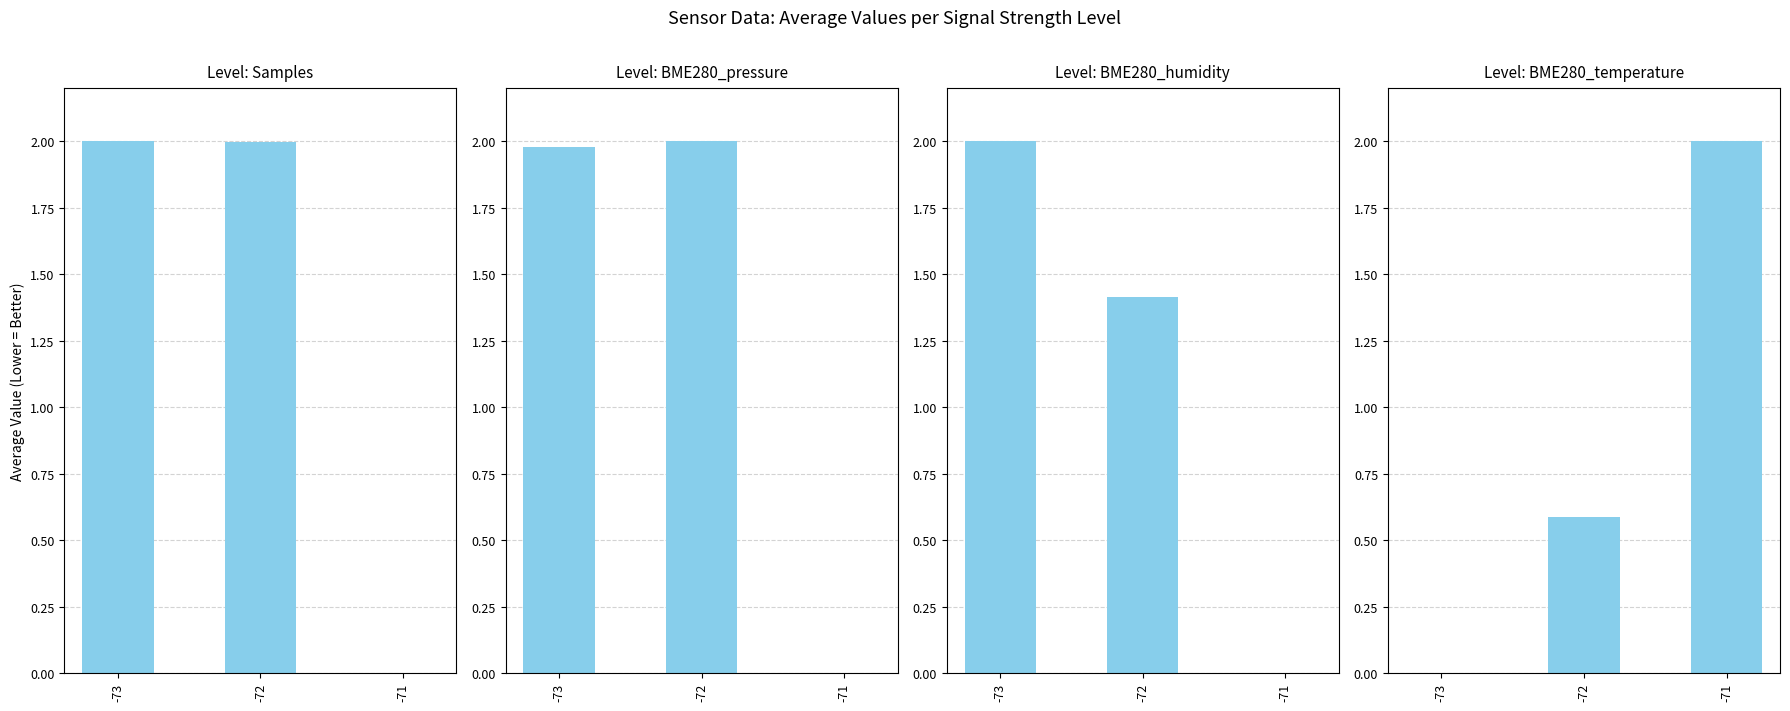

Reading left to right, list all the values displayed in this chart.

Samples: 2.0	2.0	0.0
BME280_pressure: 2.0	2.0	0.0
BME280_humidity: 2.0	1.4	0.0
BME280_temperature: 0.0	0.6	2.0